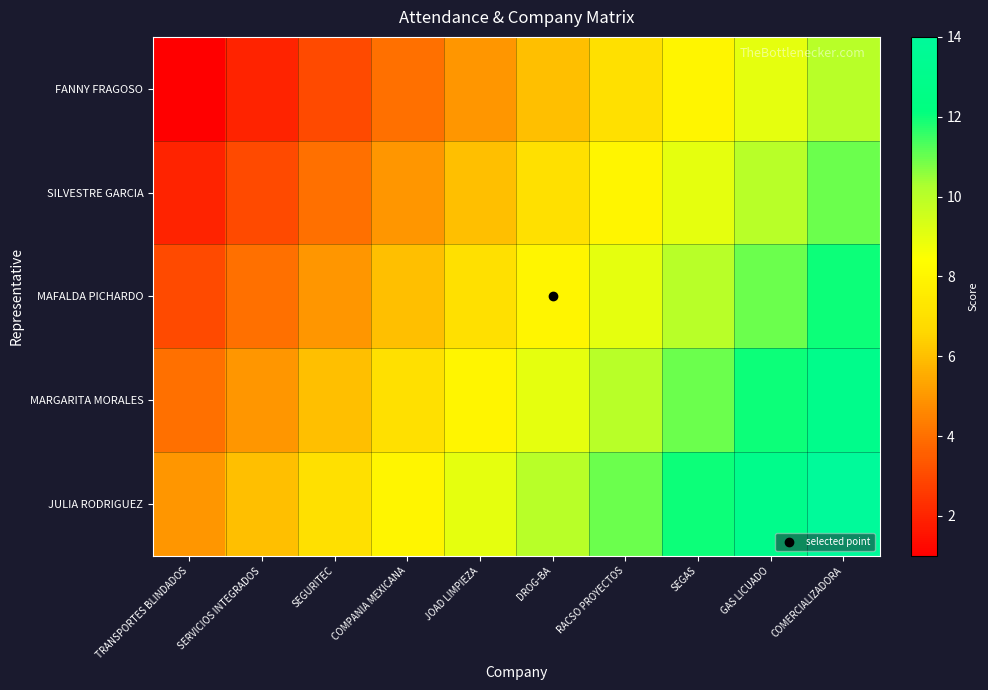

Rank the series at JOAD LIMPIEZA from highest to lowest value.

JULIA RODRIGUEZ, MARGARITA MORALES, MAFALDA PICHARDO, SILVESTRE GARCIA, FANNY FRAGOSO